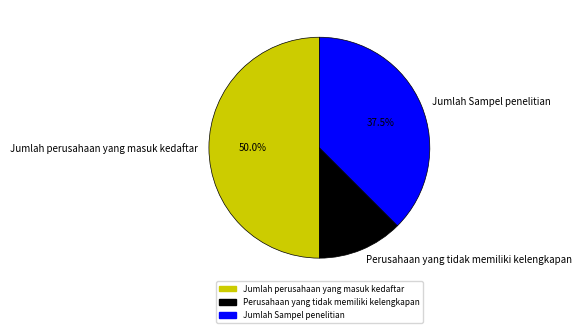

What is the ratio of the value at Jumlah Sampel penelitian to the value at Perusahaan yang tidak memiliki kelengkapan?

3.0